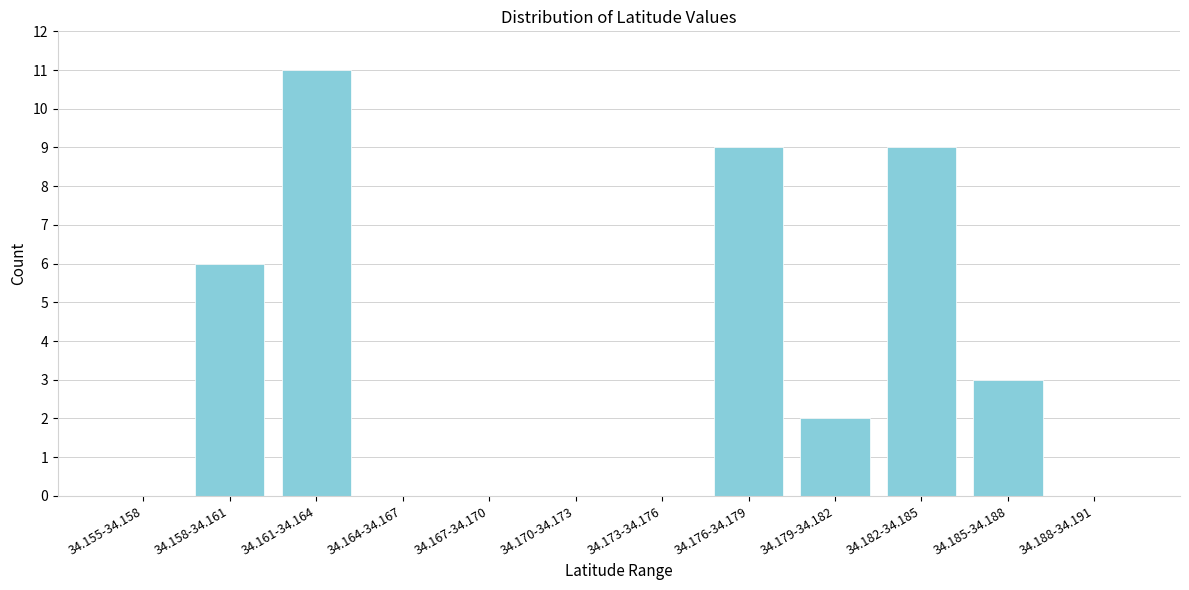

Reading left to right, extract all data points from this chart.

34.155-34.158=0	34.158-34.161=6	34.161-34.164=11	34.164-34.167=0	34.167-34.170=0	34.170-34.173=0	34.173-34.176=0	34.176-34.179=9	34.179-34.182=2	34.182-34.185=9	34.185-34.188=3	34.188-34.191=0